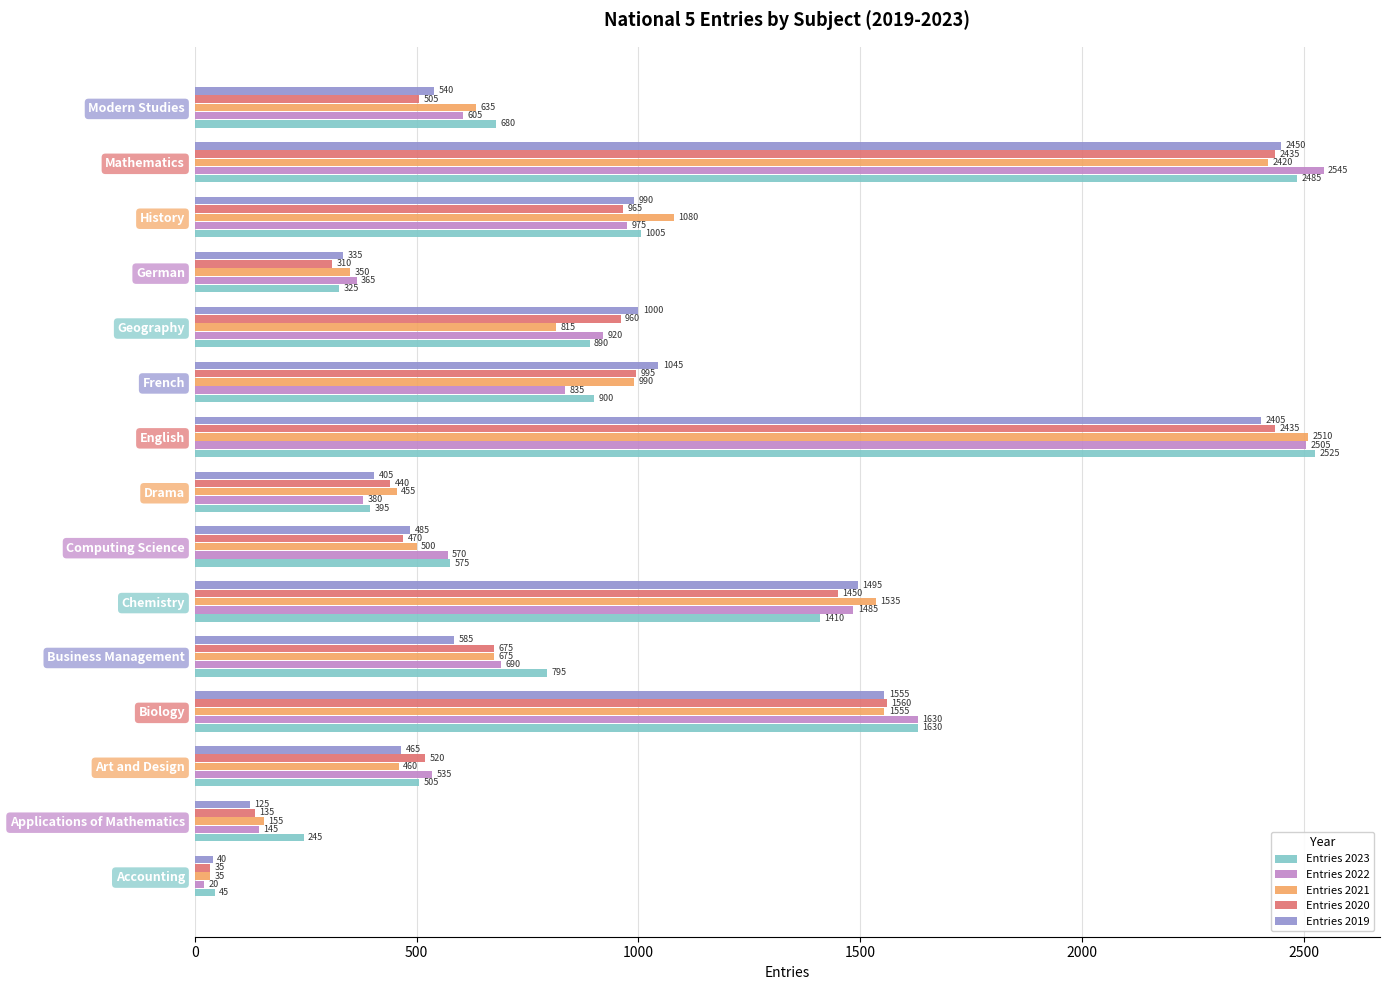

What is the difference between the highest and lowest values at Computing Science?

105